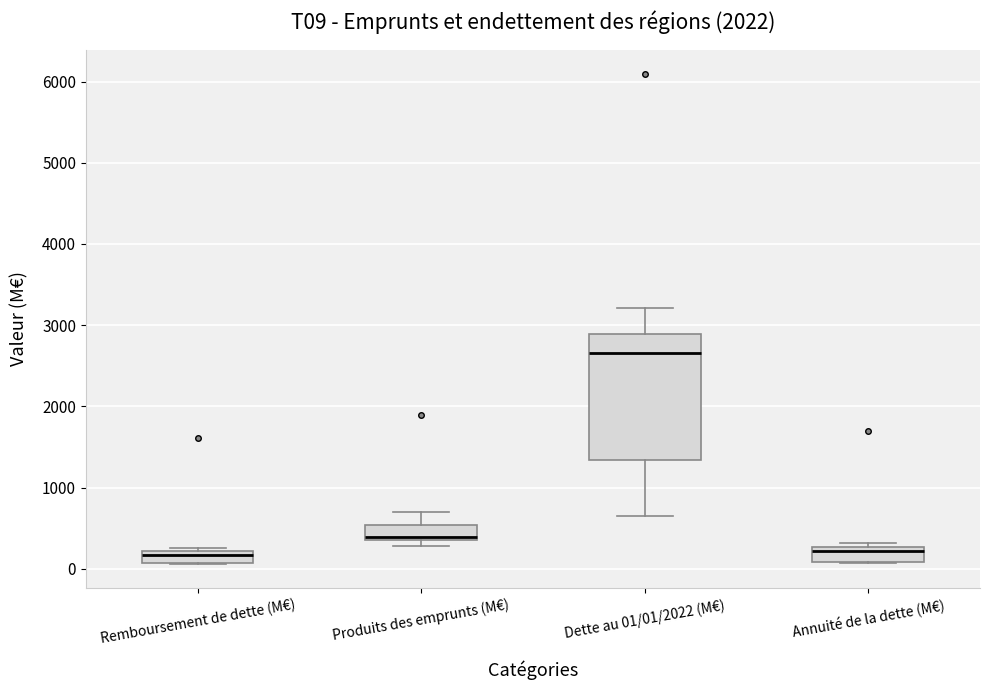

Which box's median line is the highest?

Dette au 01/01/2022 (M€)